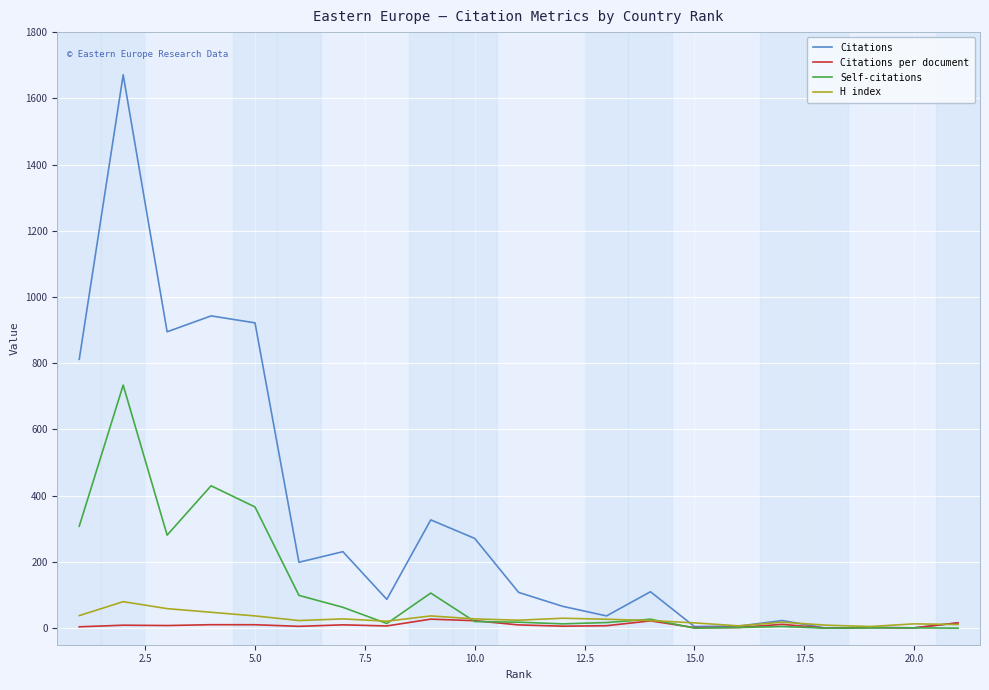

In H index, how many points are lower than both neighbors (excluding endpoints)?

5